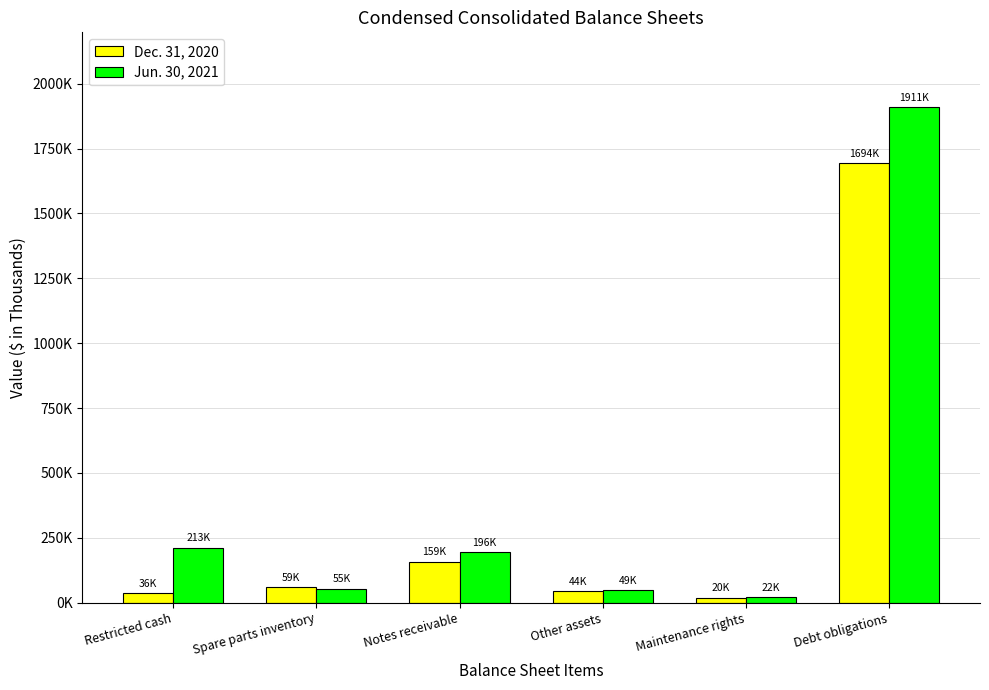

Which category has the highest value across all series?

Debt obligations